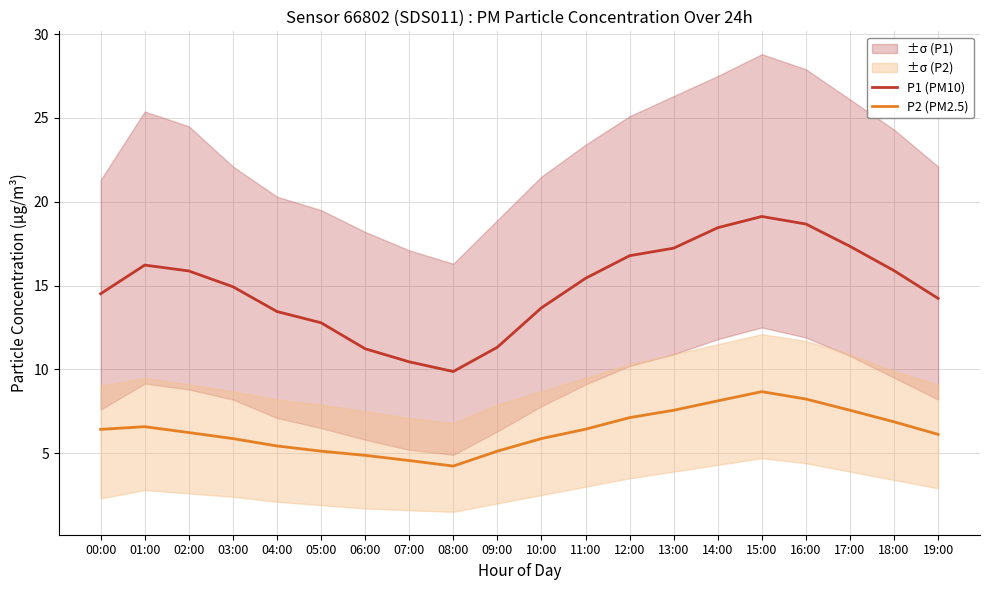

Is the value of P1 (PM10) at 03:00 greater than the value of P2 (PM2.5) at 13:00?

Yes